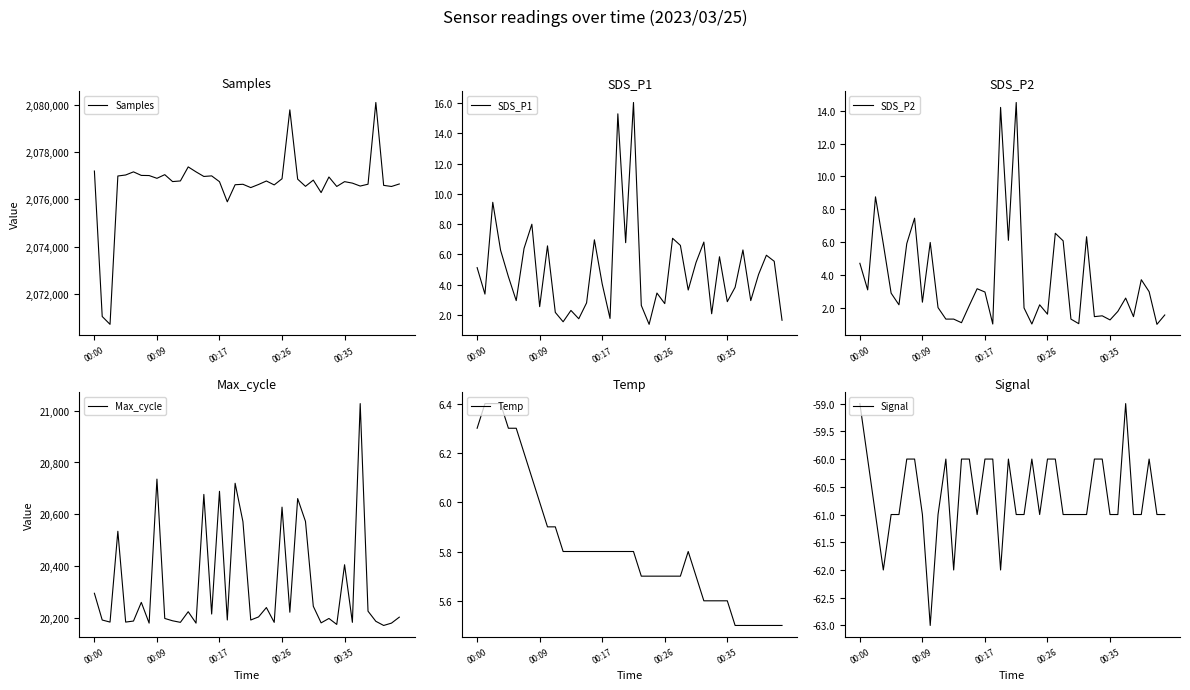

At which label does Temp reach its minimum?

33